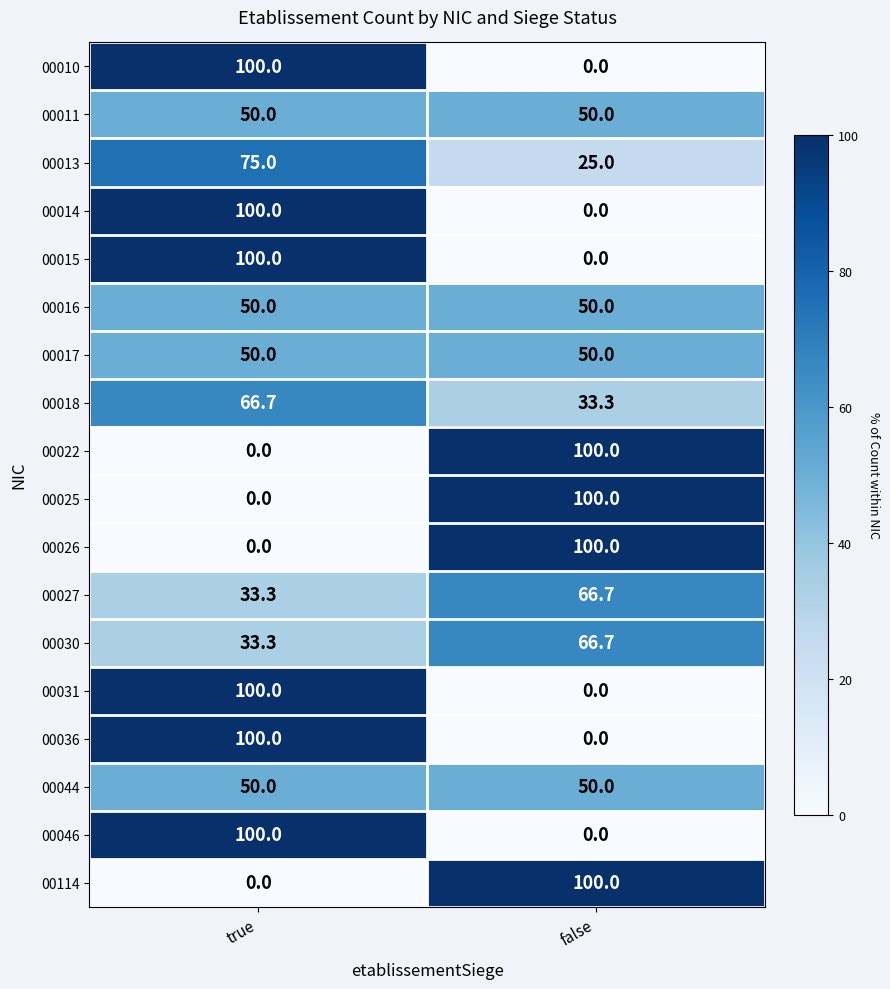

Count the number of data series in this chart.

18